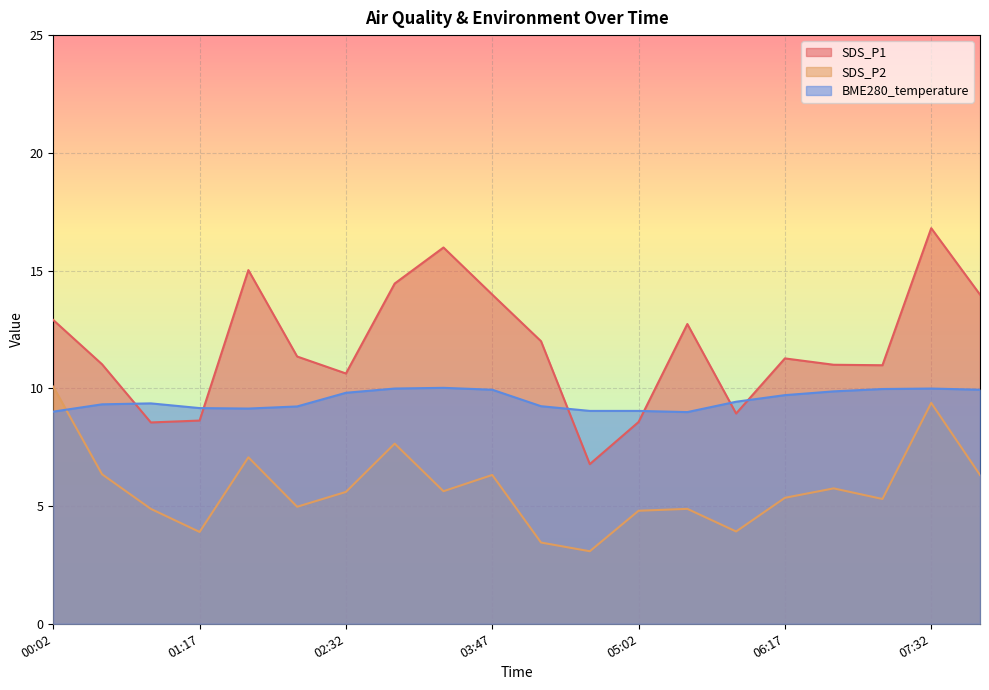

Where is the first local maximum for SDS_P1?

01:42